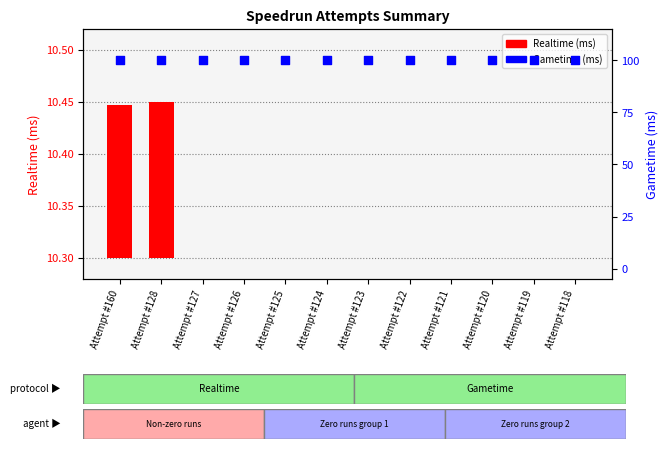

Which series has the widest spread of Y values?

Realtime (ms)